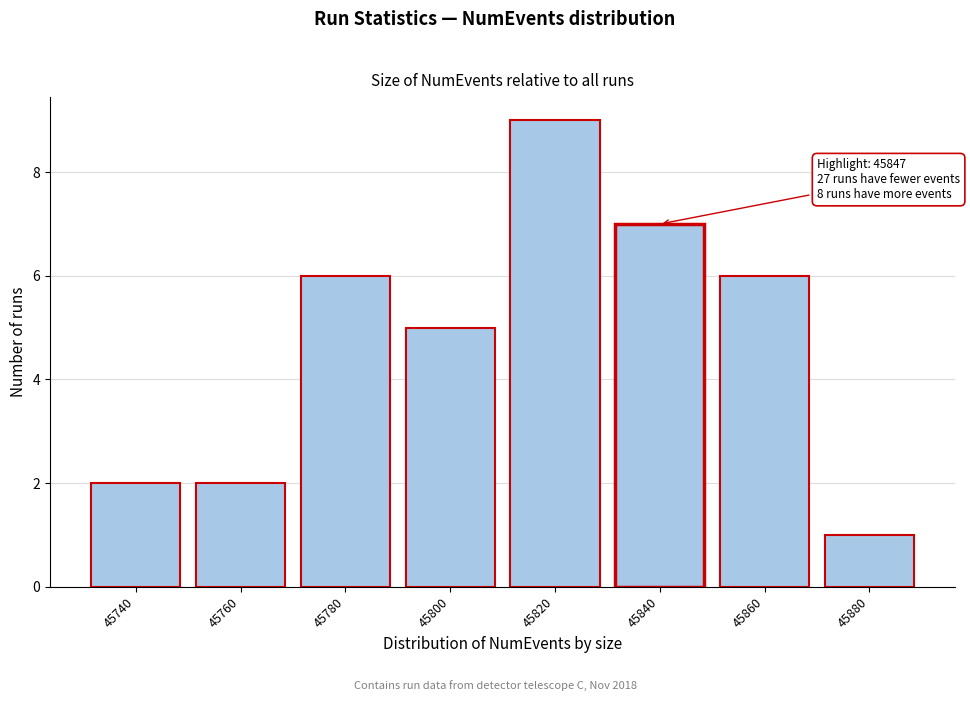

Reading right to left, extract all data points from this chart.

45880=1	45860=6	45840=7	45820=9	45800=5	45780=6	45760=2	45740=2